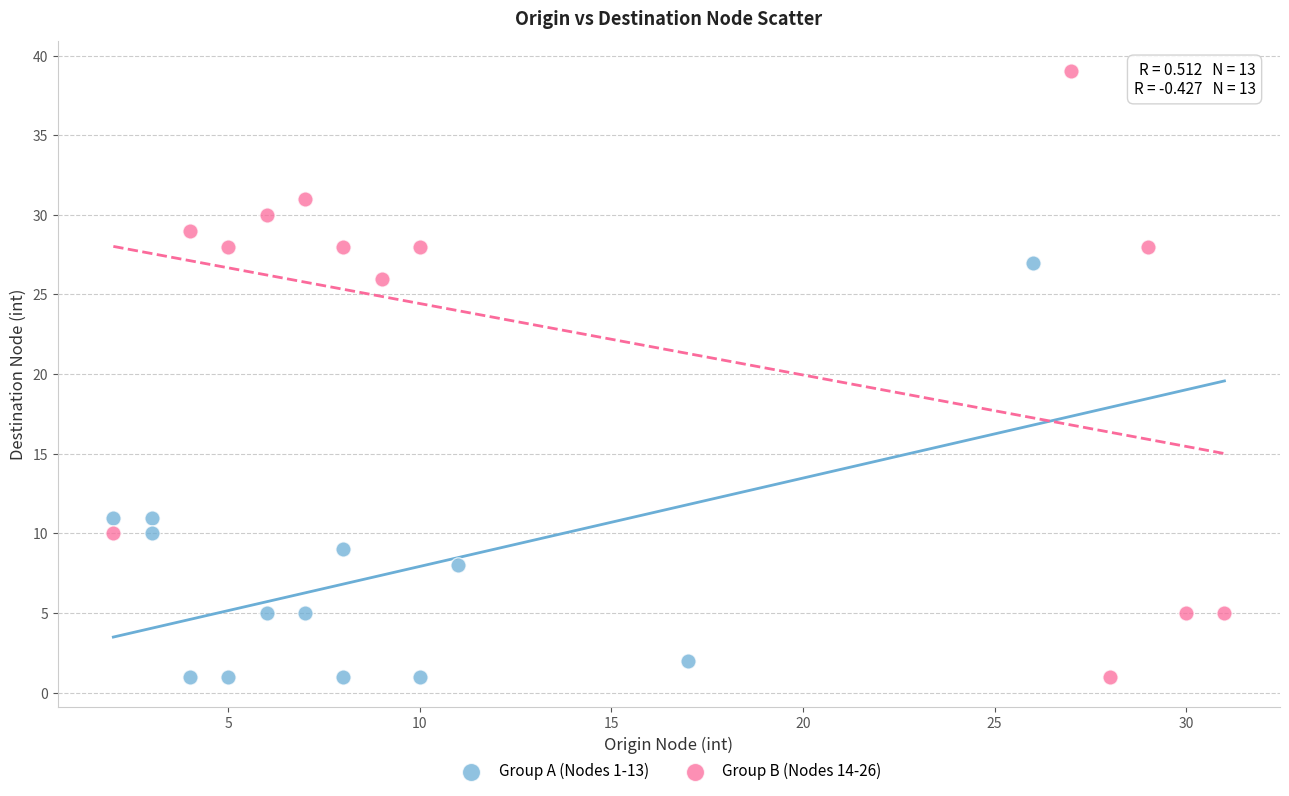

Which series contains the highest Y value?

Group B (Nodes 14-26)